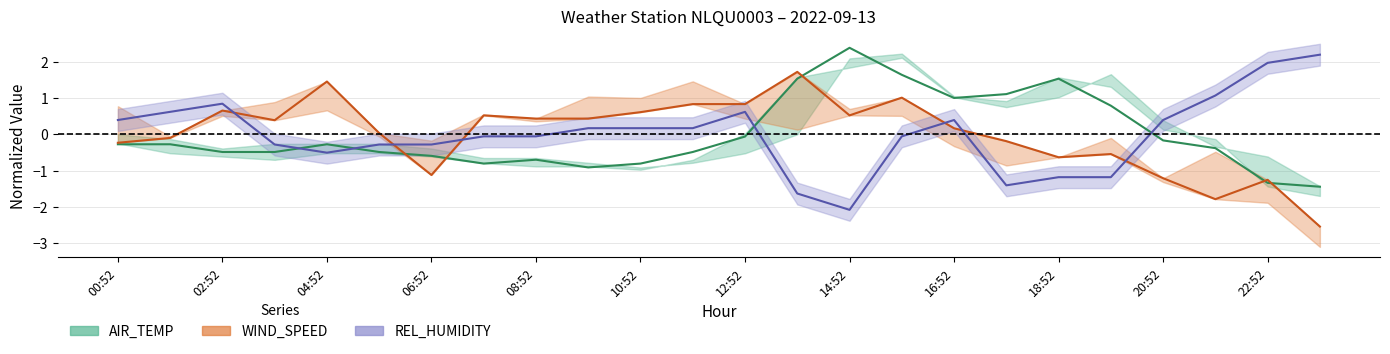

In AIR_TEMP, how many points are lower than both neighbors (excluding endpoints)?

3